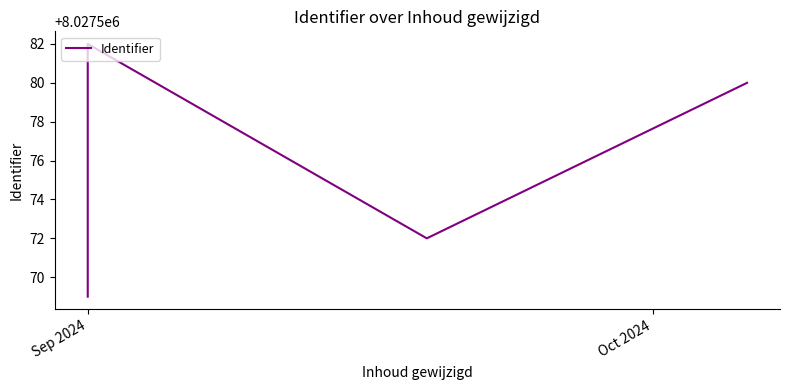

What is the change in value from Sep 2024 to 4?

+13